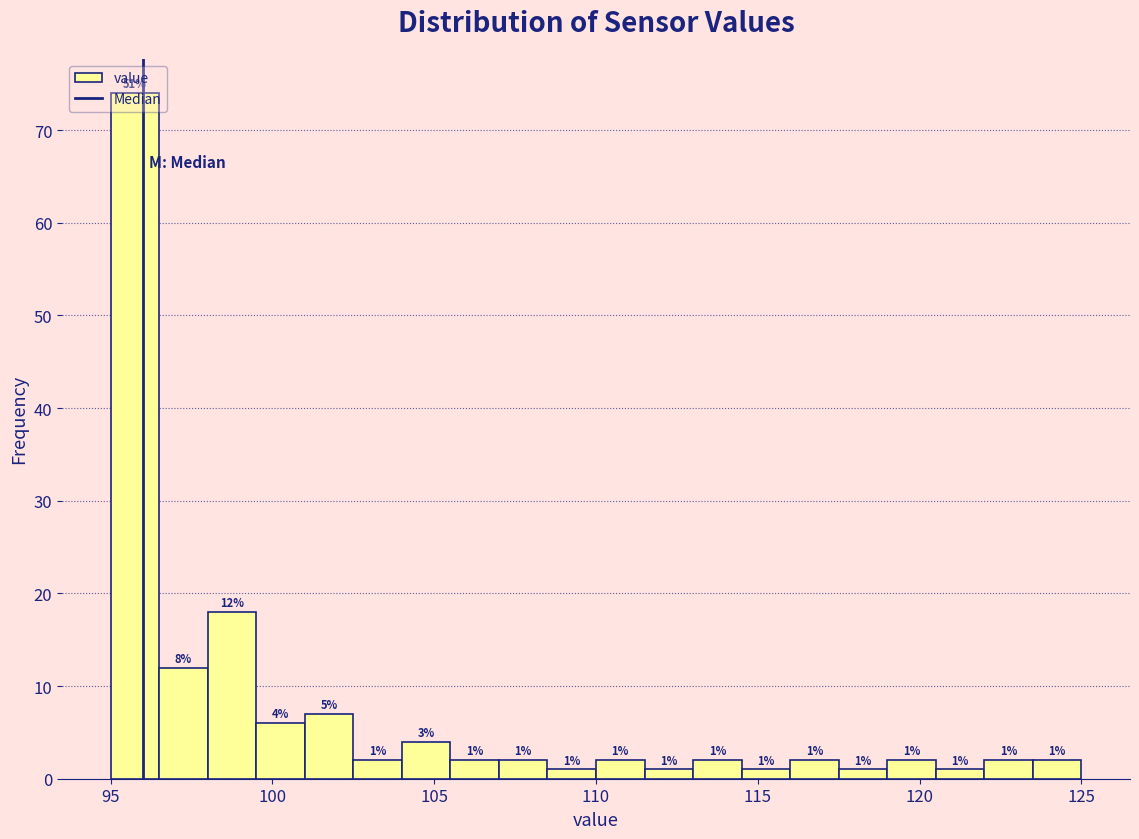

Read against the x-axis, roughly where is the centre of the tallest bar?

96.0